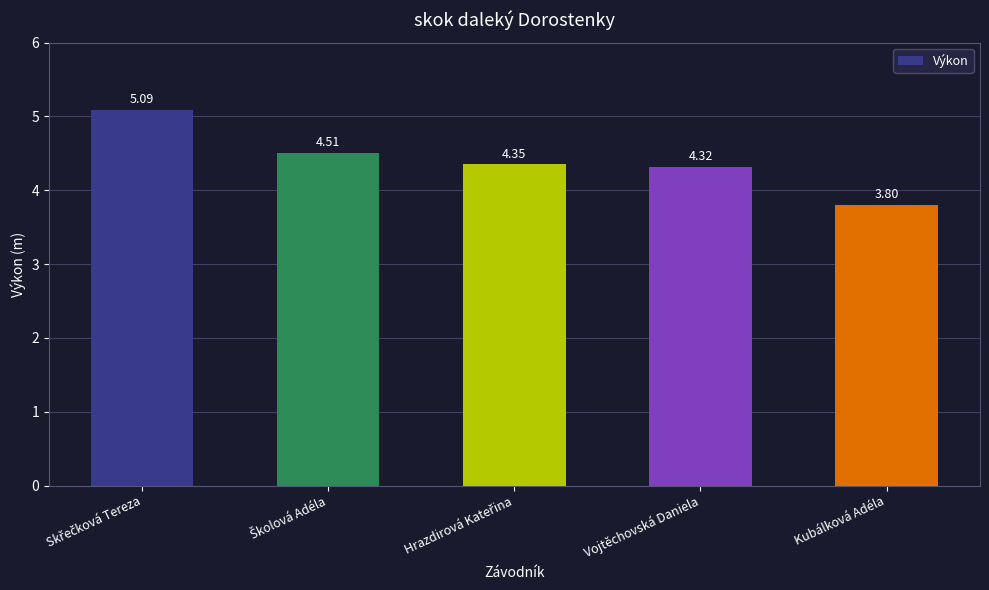

What is the minimum value shown in the chart?

3.8